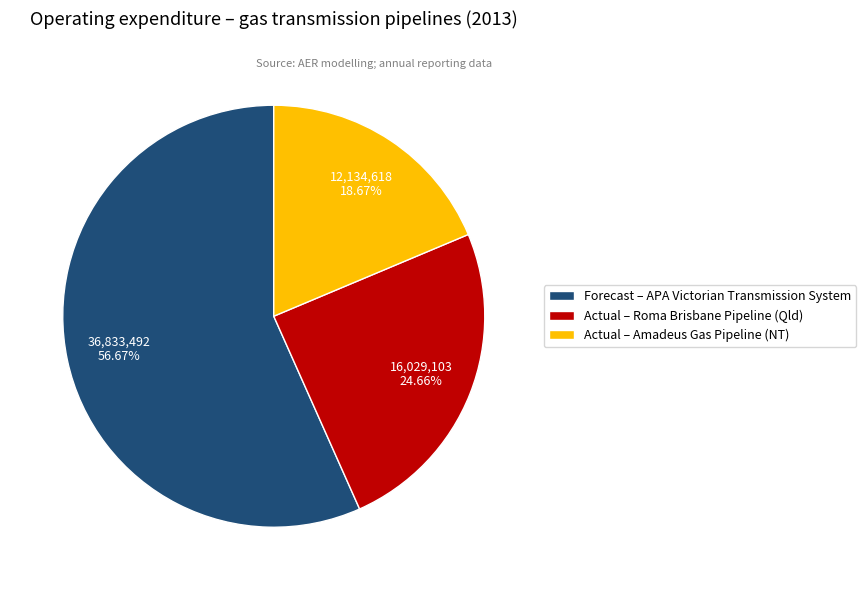

Which has a higher value, Forecast – APA Victorian Transmission System or Actual – Amadeus Gas Pipeline (NT)?

Forecast – APA Victorian Transmission System